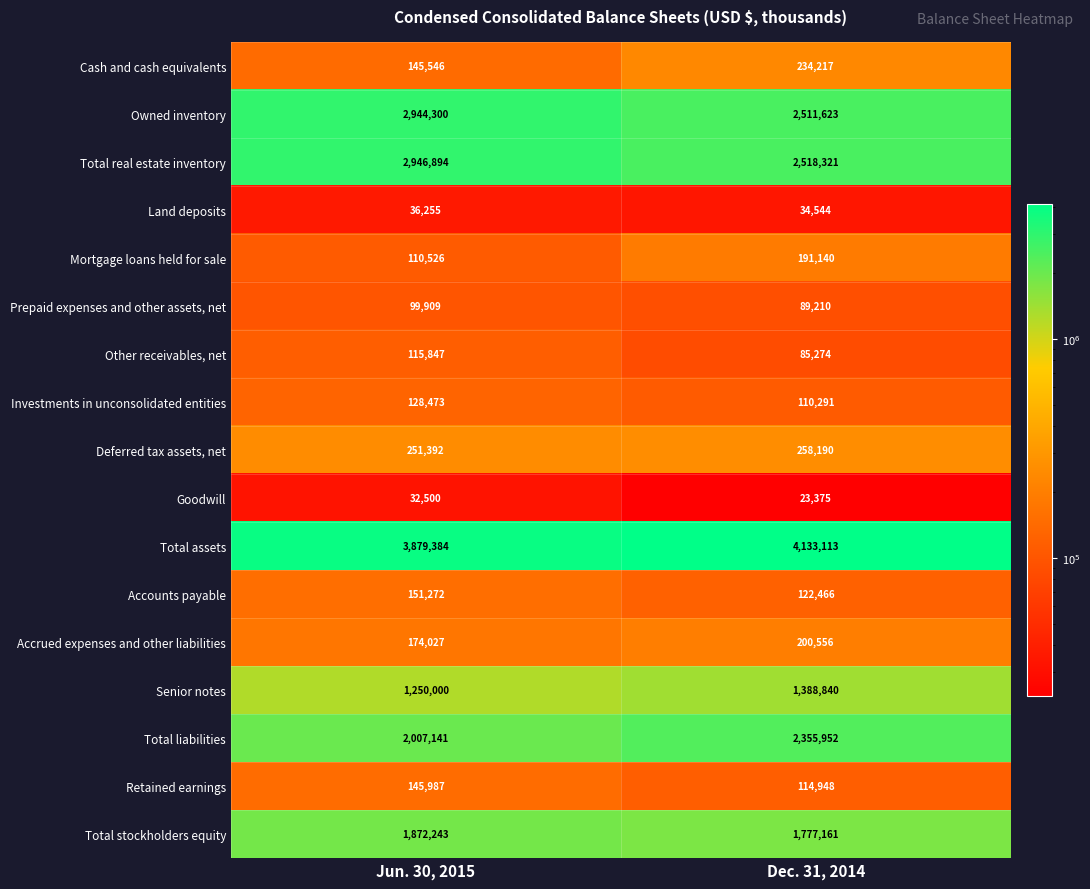

At which label is Owned inventory closest to 2727961?

Dec. 31, 2014